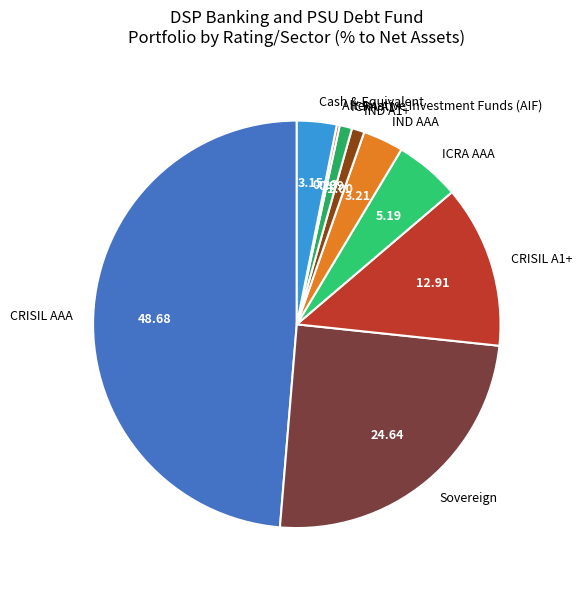

Which has a higher value, Sovereign or Cash & Equivalent?

Sovereign